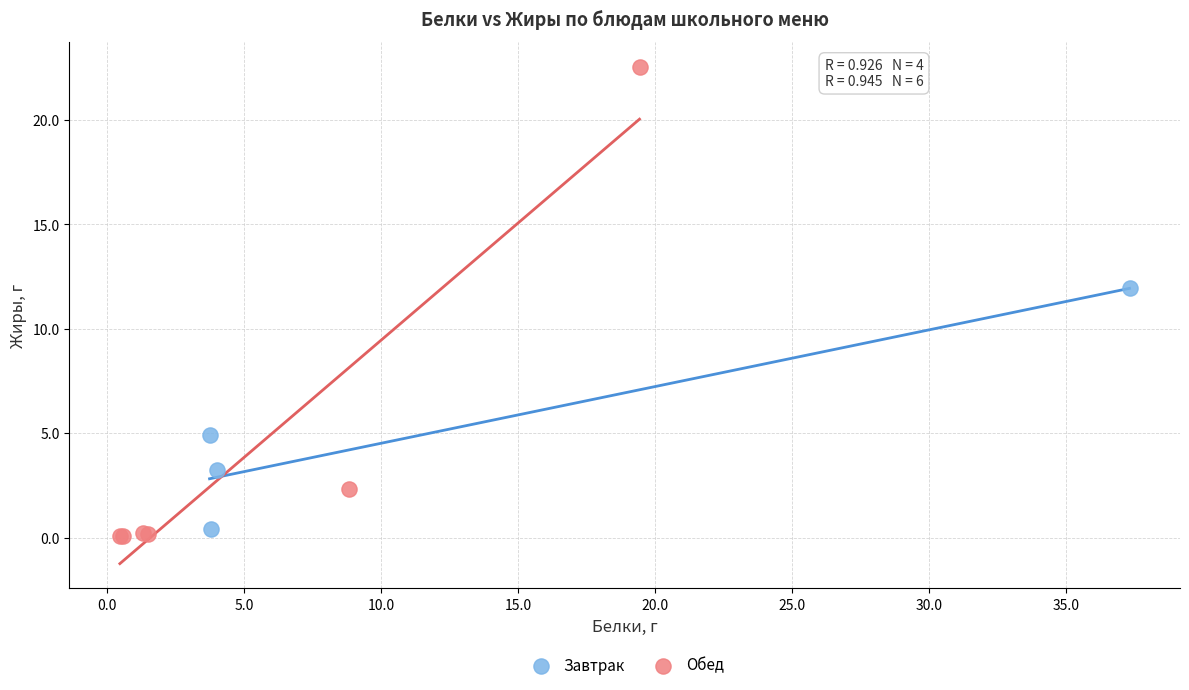

Which series has the widest spread of Y values?

Обед